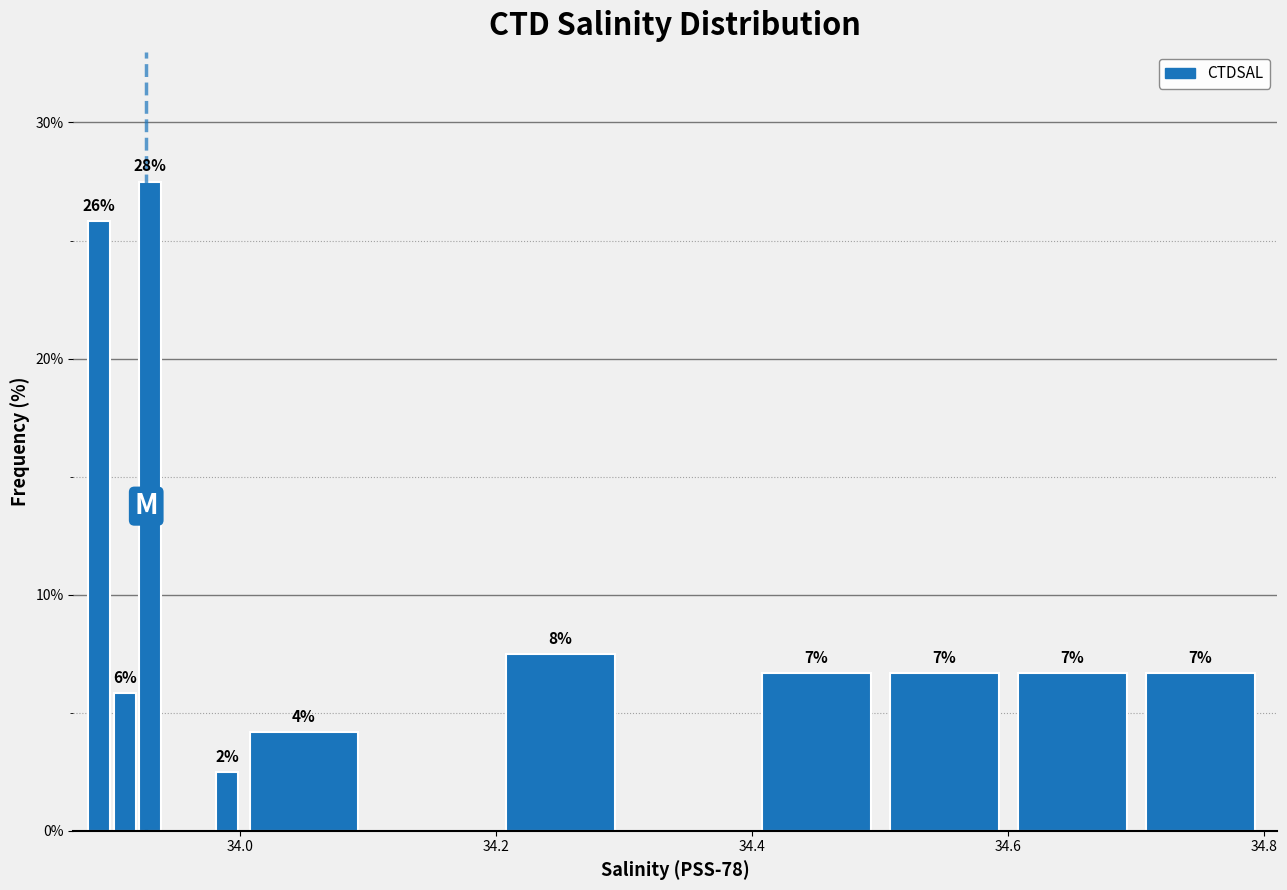

Around what value on the x-axis is the tallest bar? Give the approximate position of its centre, as read against the axis.

33.94